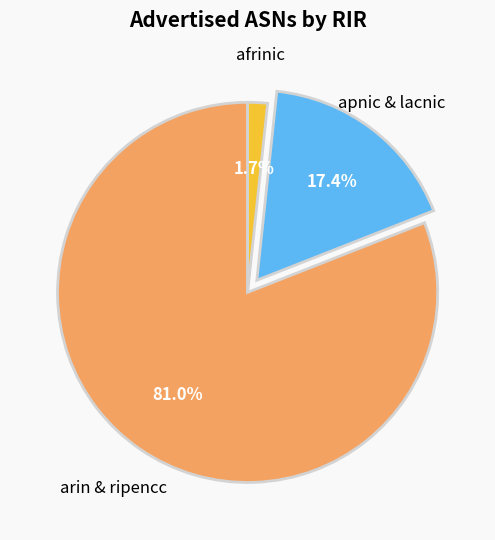

Is there a majority slice in this chart?

Yes